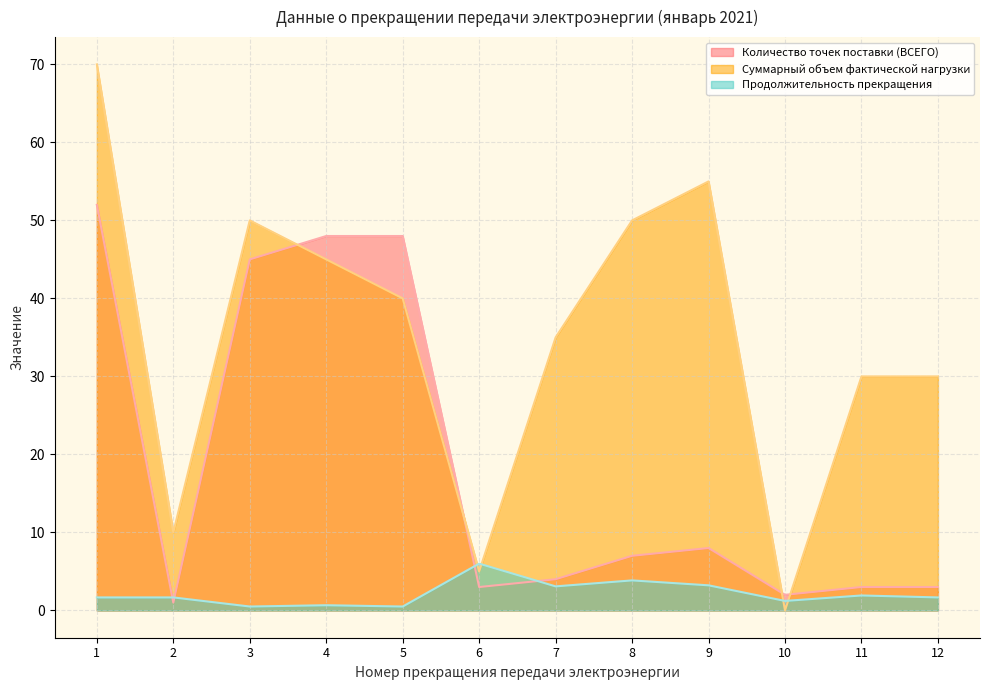

What are all the series names shown in the legend?

Количество точек поставки (ВСЕГО), Суммарный объем фактической нагрузки, Продолжительность прекращения